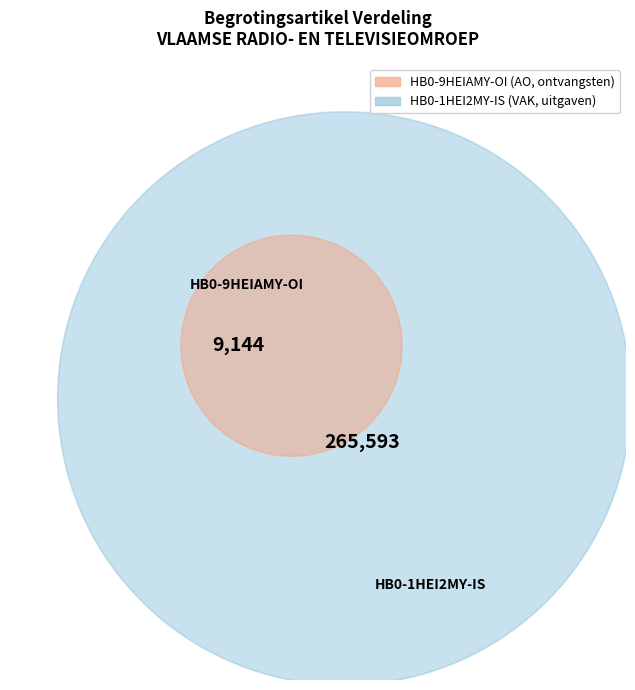

Is it true that HB0-9HEIAMY-OI is 1% of the pie?

False